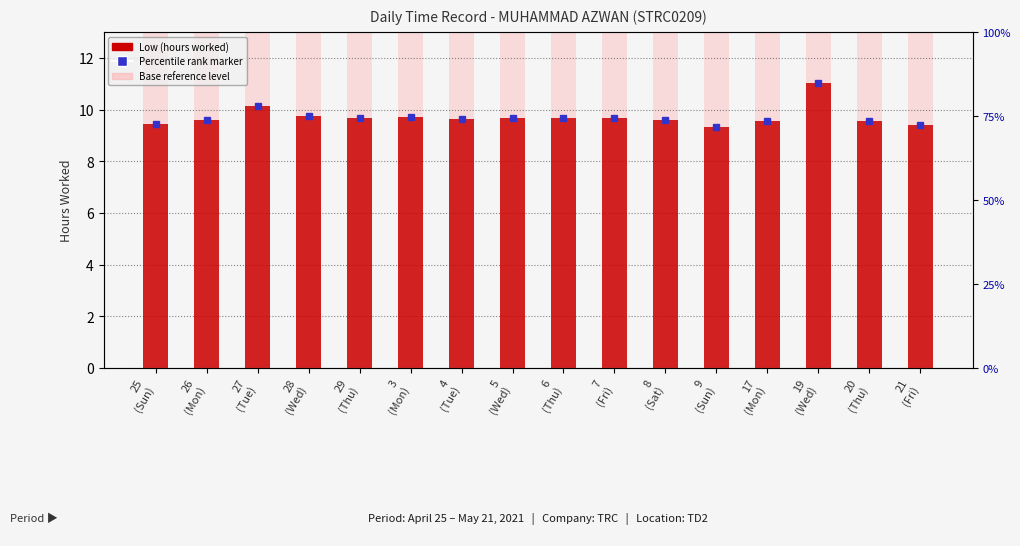

How many bars are there in total?

16